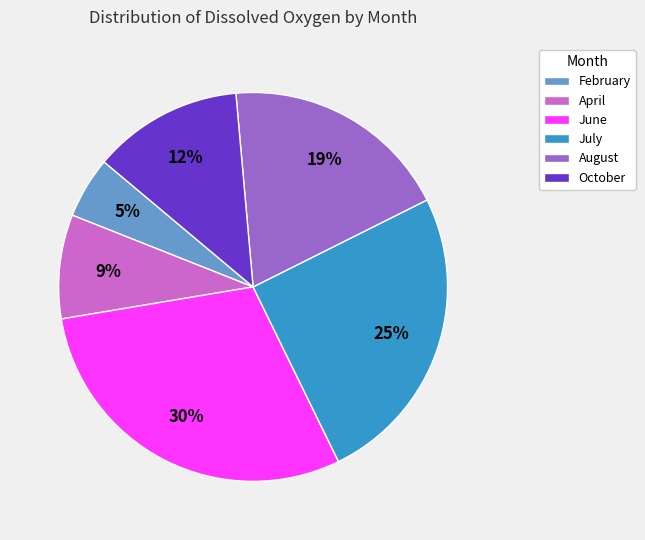

Is there any slice that represents more than half of the pie?

No